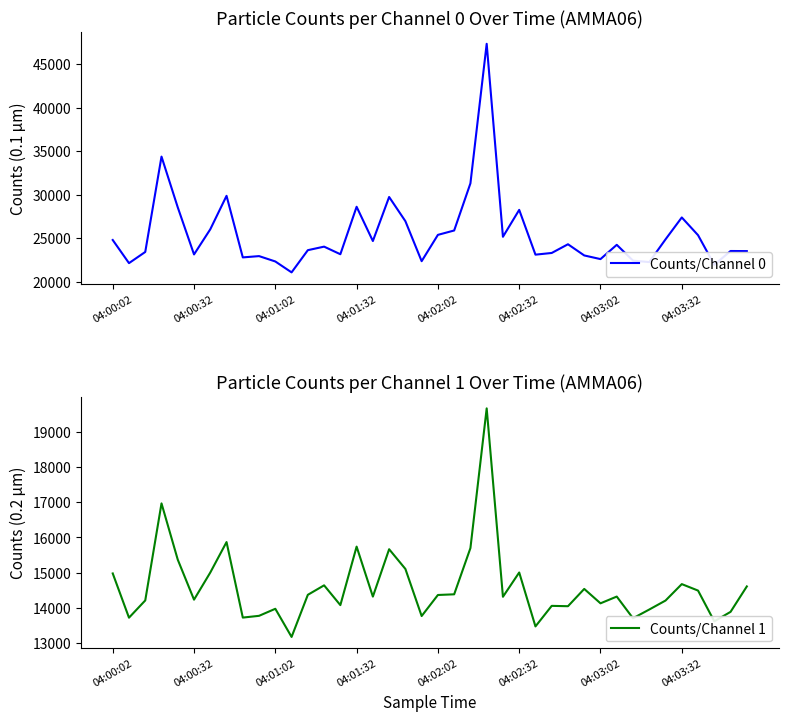

What is the lowest value of the Counts/Channel 0 series?

21098